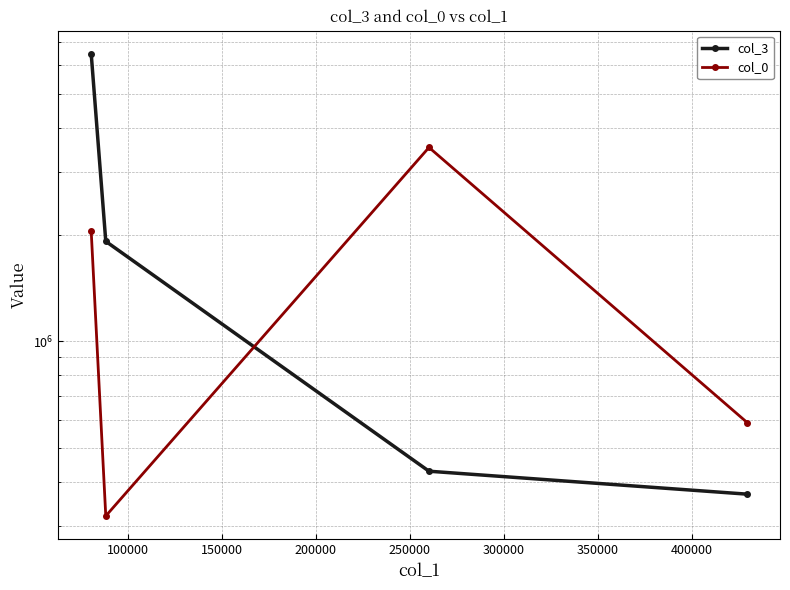

What are all the series names shown in the legend?

col_3, col_0